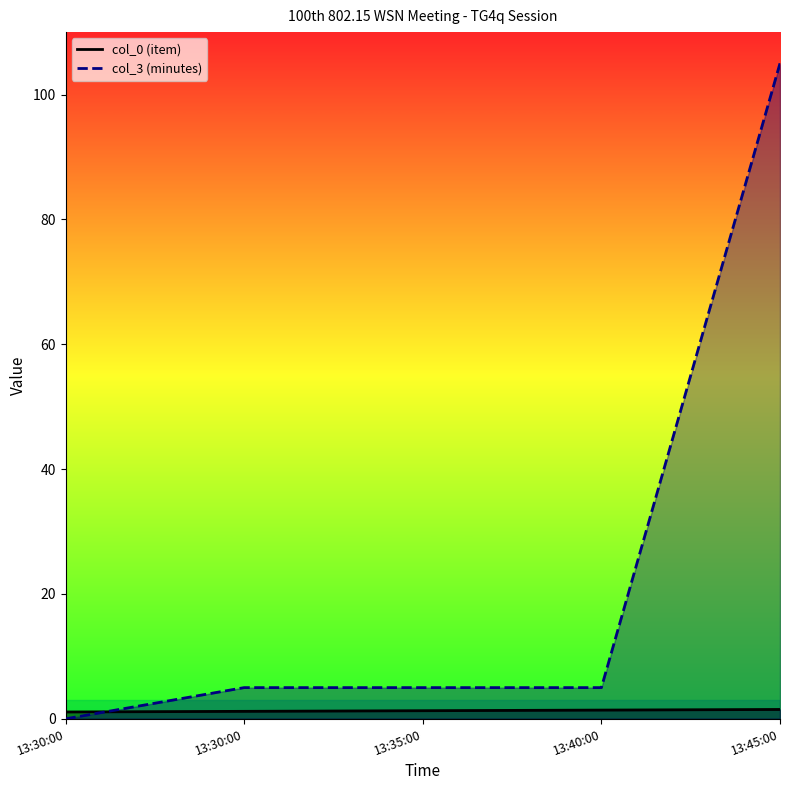

Is the value of col_3 line at 13:40:00 greater than the value of col_0 line at 13:40:00?

Yes